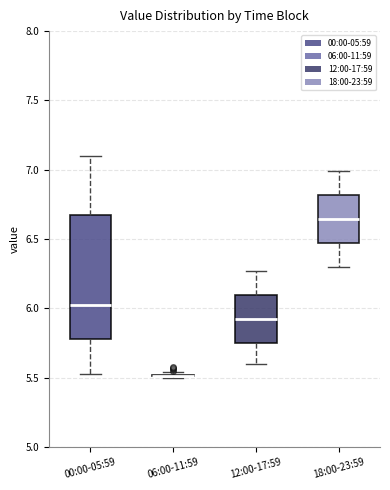

Reading left to right, read every box against the y-axis: the position of its median line, the range the box covers, and the ends of its whiskers. The values are not printed on the chart, so give them approximately, as read against the axis.

00:00-05:59: median 6.05, box 5.80 to 6.65, whiskers 5.55 to 7.10
06:00-11:59: box collapsed to a line at 5.50, whiskers 5.50 to 5.55
12:00-17:59: median 5.95, box 5.75 to 6.10, whiskers 5.60 to 6.25
18:00-23:59: median 6.65, box 6.45 to 6.80, whiskers 6.30 to 7.00